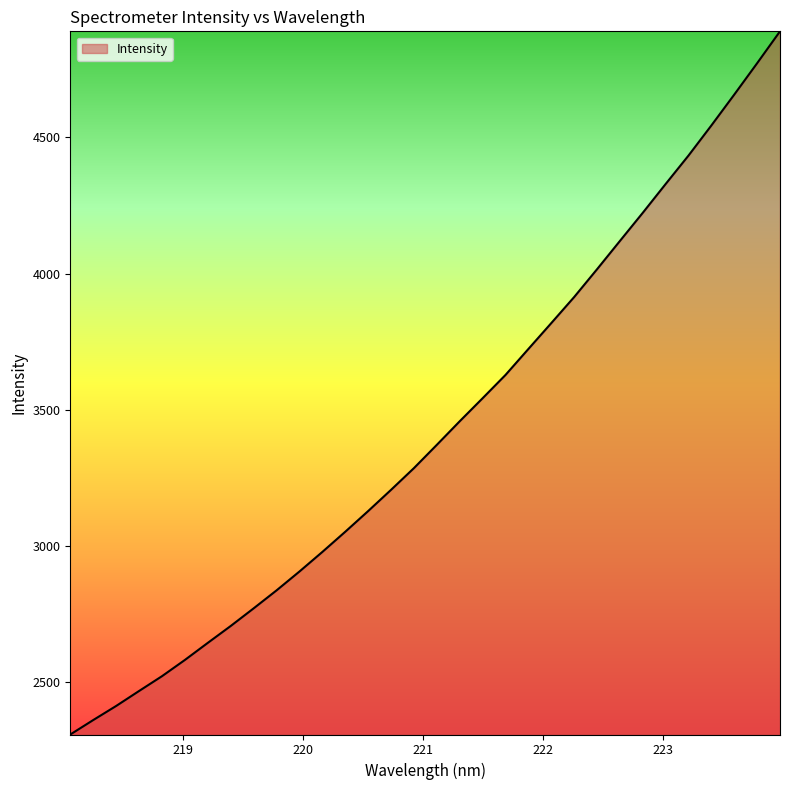

What is the minimum value shown in the chart?

2308.8